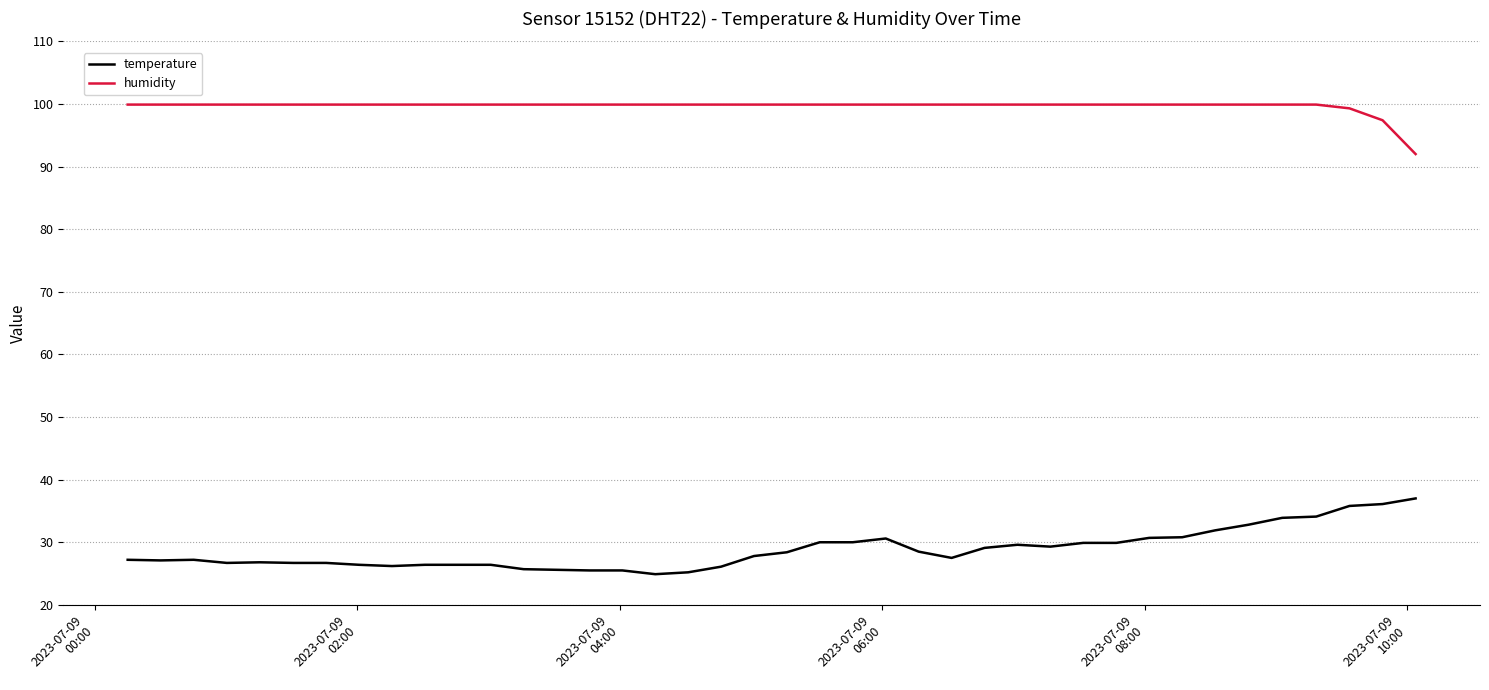

List the series in order of their peak value, highest first.

humidity, temperature